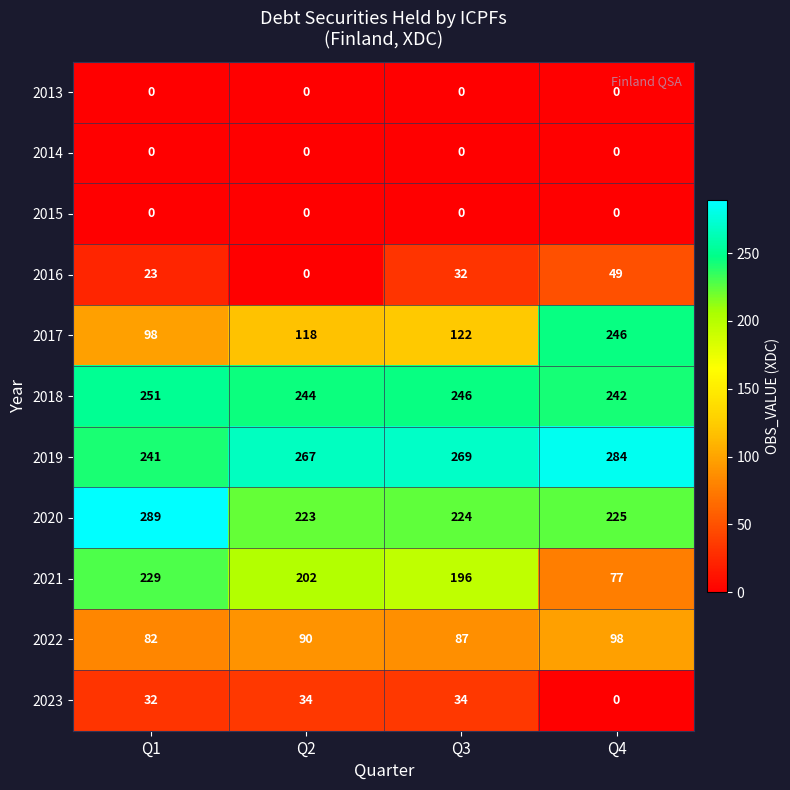

Where is 2021 nearest to the value 153?

Q3